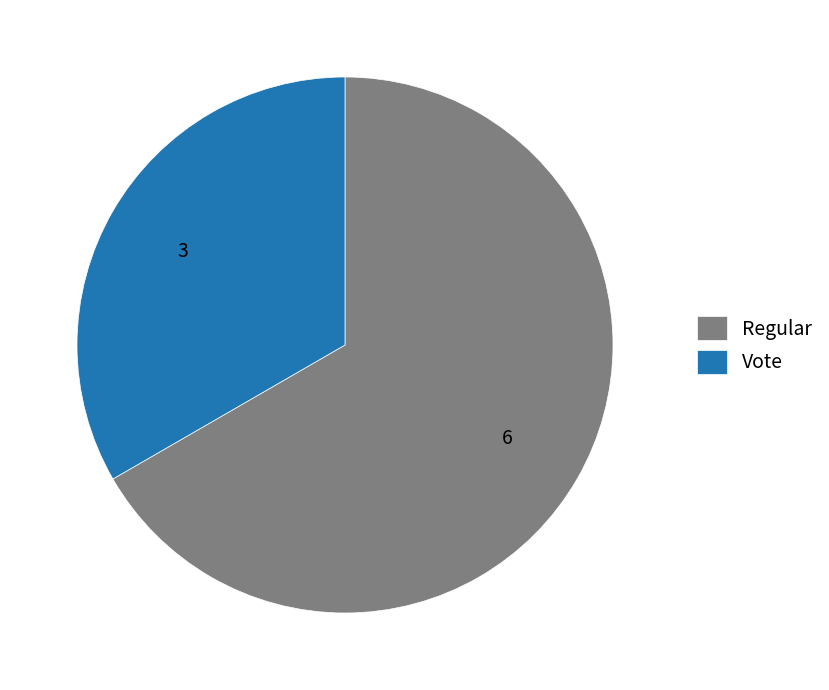

Which category has the biggest portion of the pie?

Regular